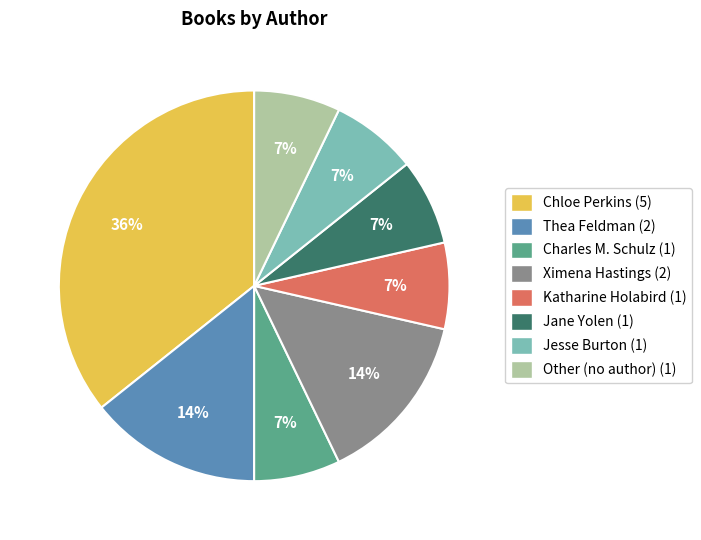

The Thea Feldman (2) slice represents 27% of the pie. True or false?

False